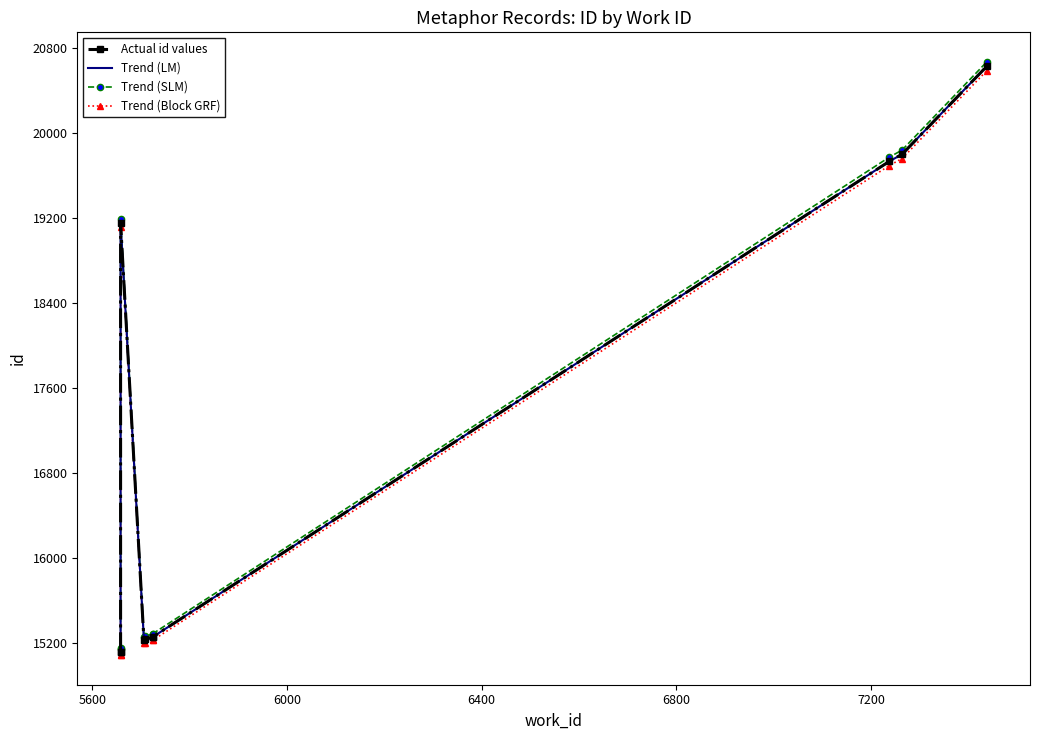

How many interior local valleys does the Trend (Block GRF) series have?

1